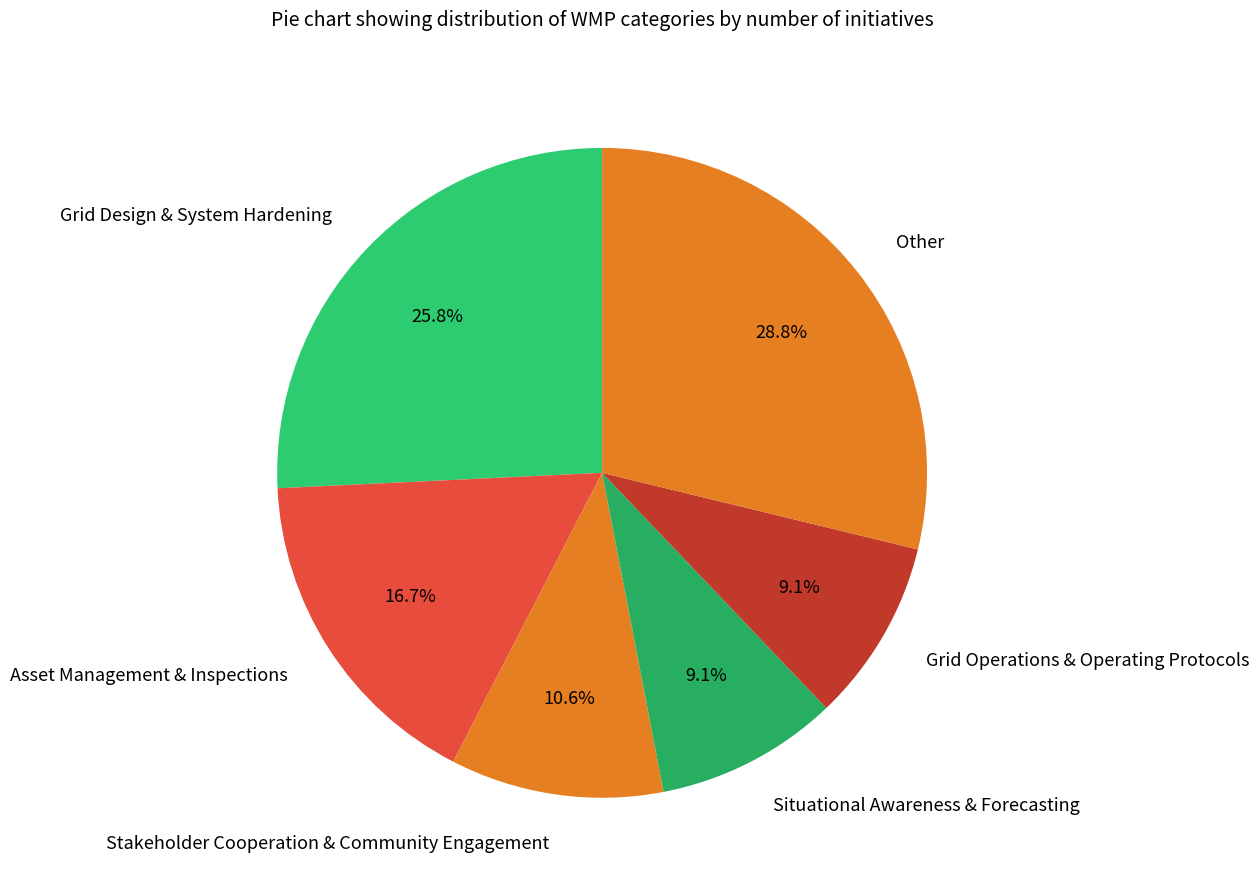

Which slice is the largest?

Other